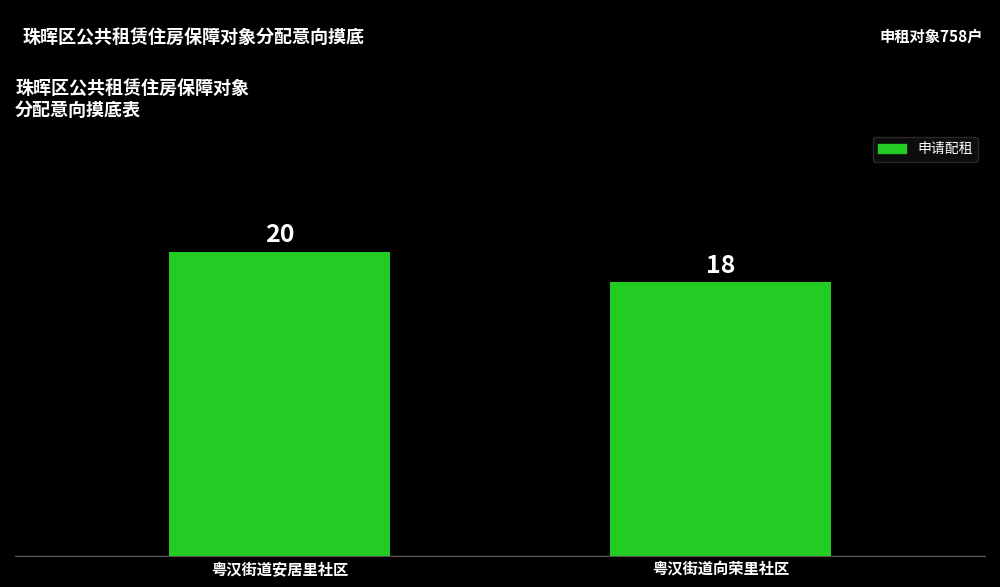

What is the smallest value displayed?

18